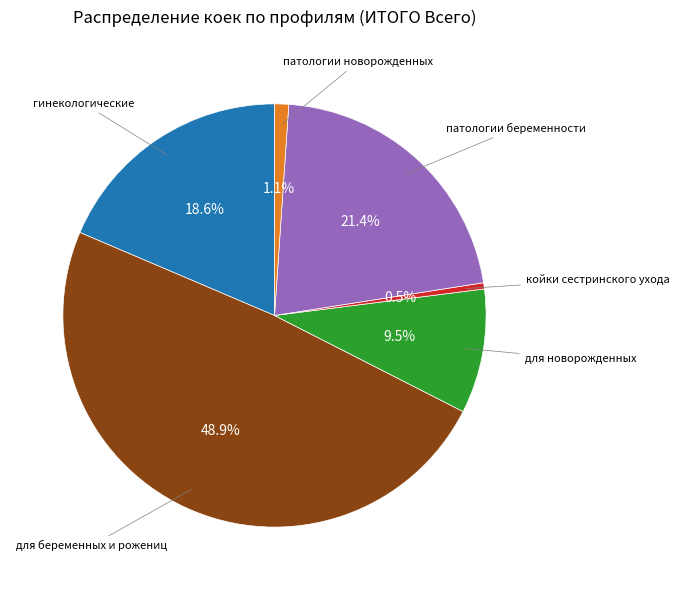

How many slices are in this pie chart?

6